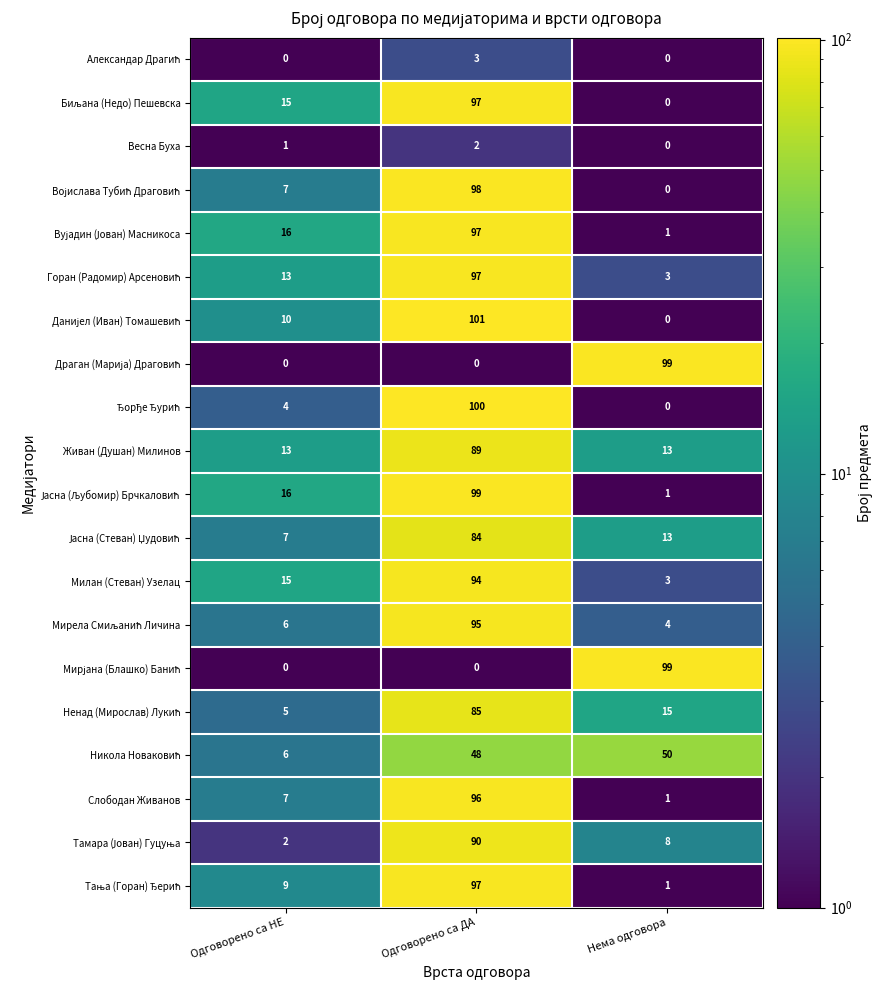

At which category is the sum across all series the highest?

Одговорено са ДА